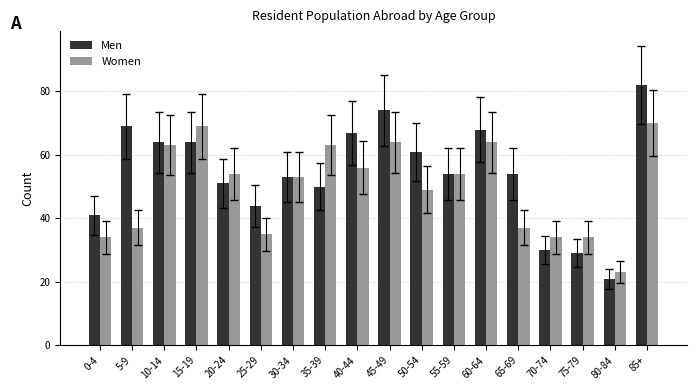

Which series has the largest range (max minus min)?

Men